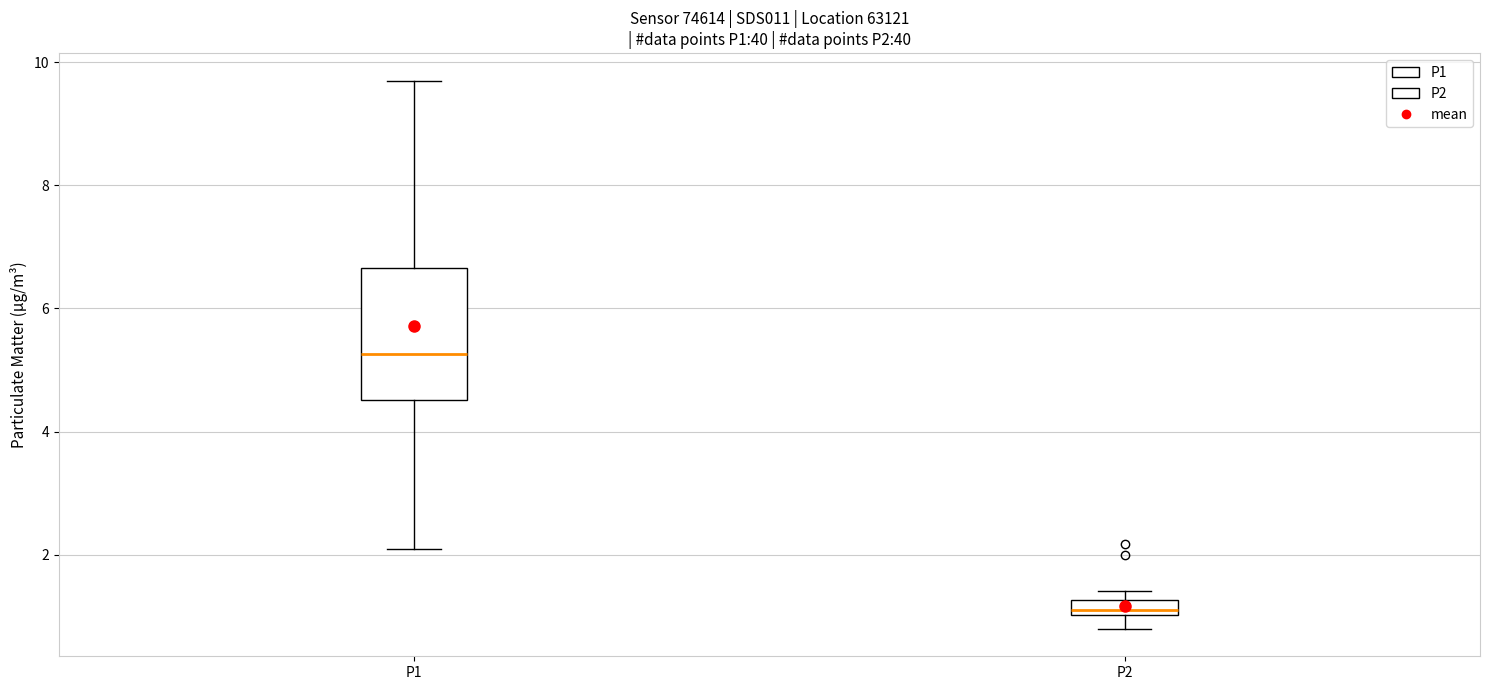

Which box has the lowest median line?

P2